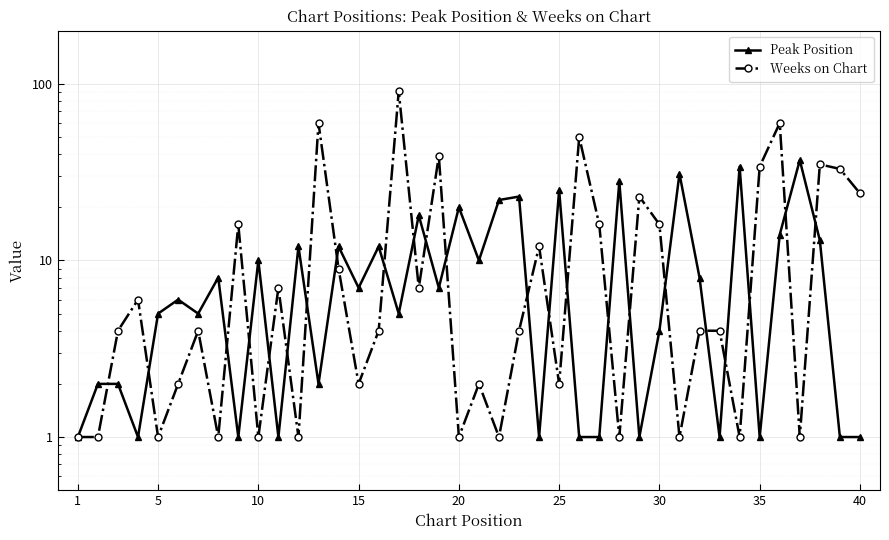

The value of Peak Position at 15 is 2. True or false?

False